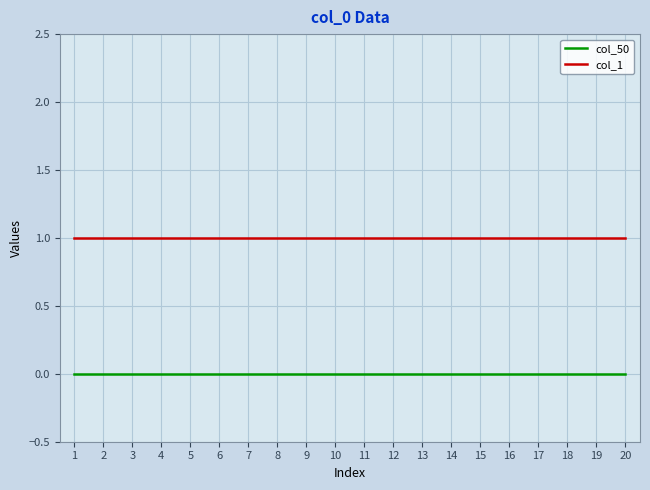

The value of col_1 at 1 is 1. True or false?

True